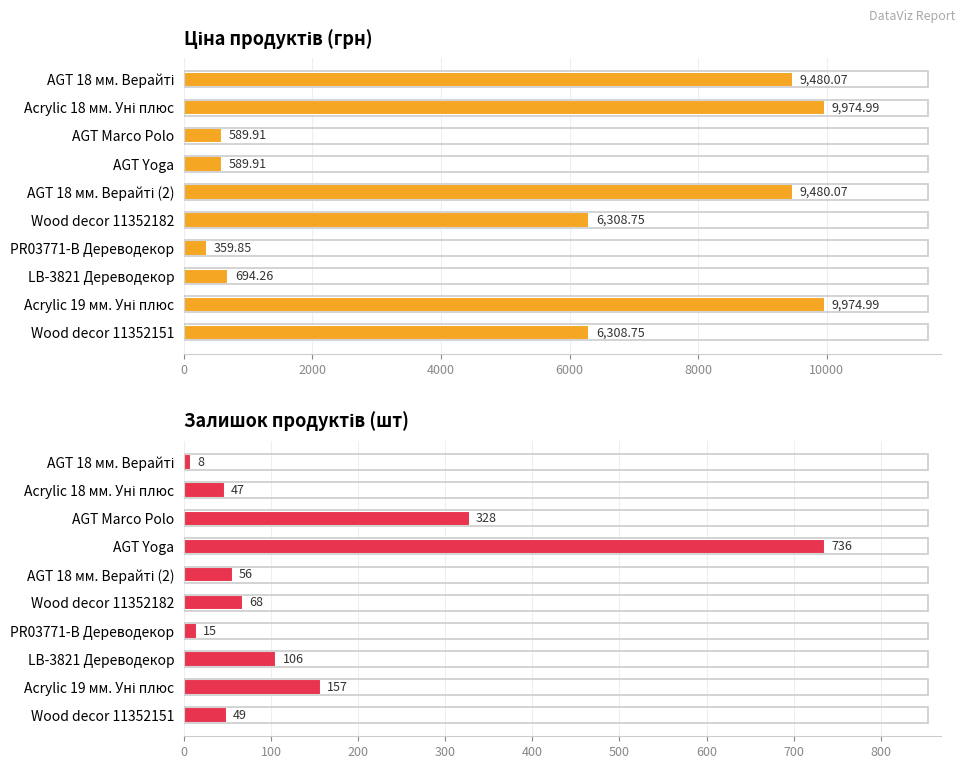

How many bars are there in each group?

2